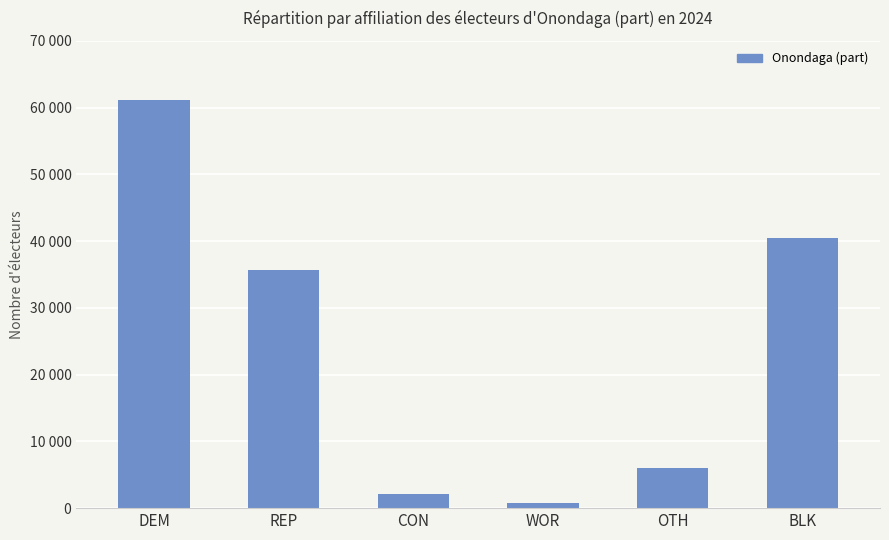

What is the label of the 4th bar from the right?

CON